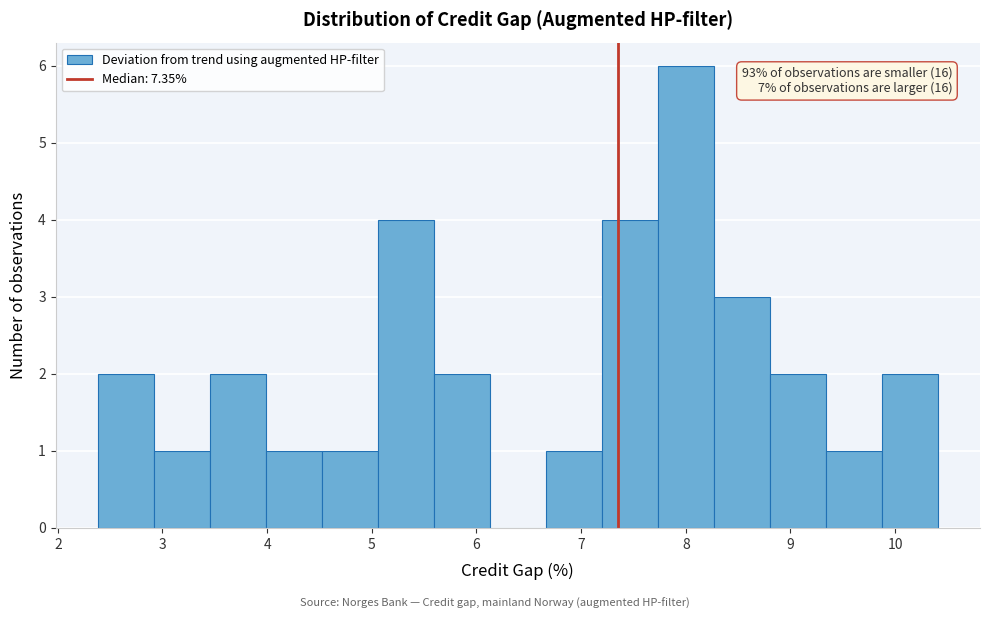

Over which range of the x-axis is the bar tallest?

7.7 to 8.3